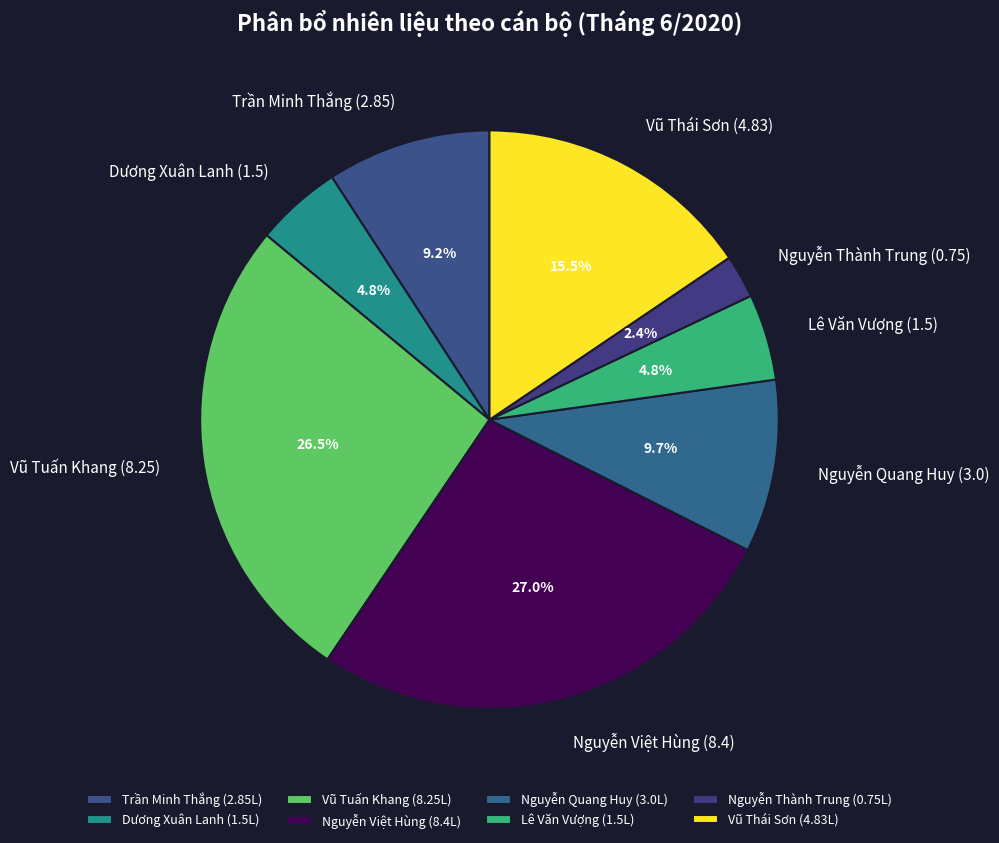

Count the number of slices in the pie.

8